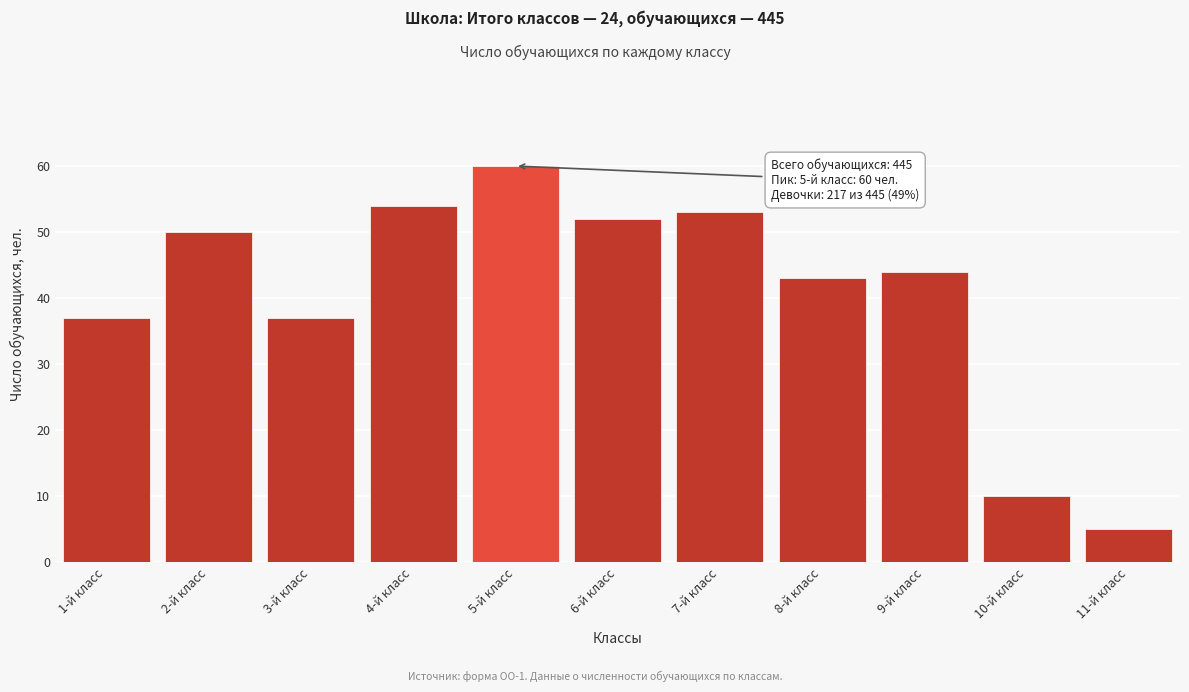

Reading left to right, extract all data points from this chart.

37	50	37	54	60	52	53	43	44	10	5